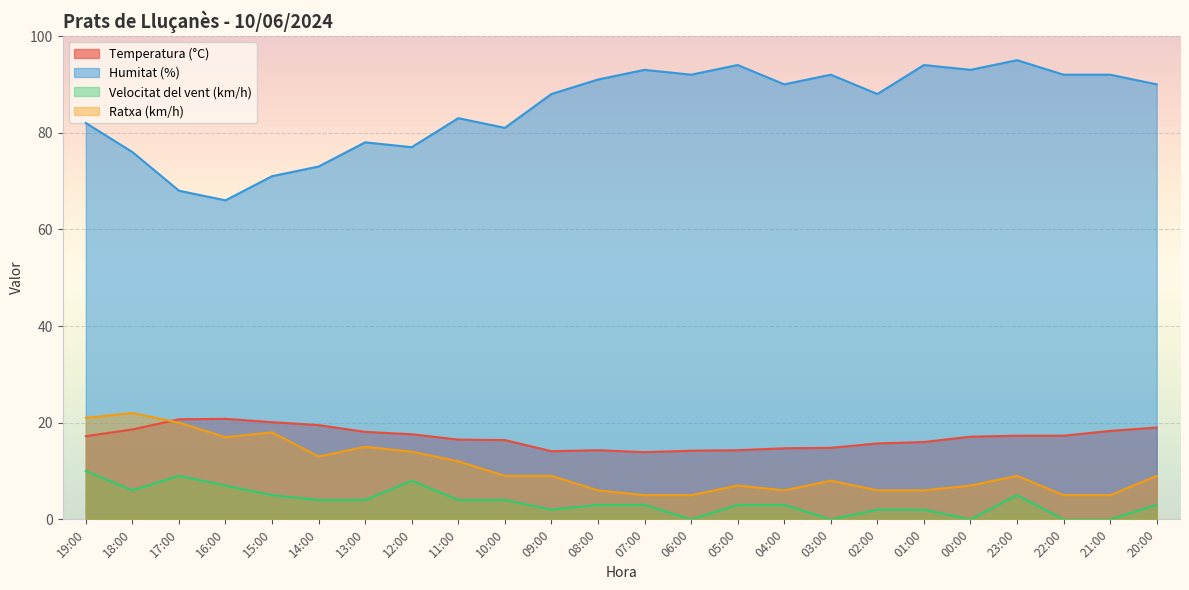

Is it true that Velocitat del vent (km/h) equals 0.0 at 22:00?

True